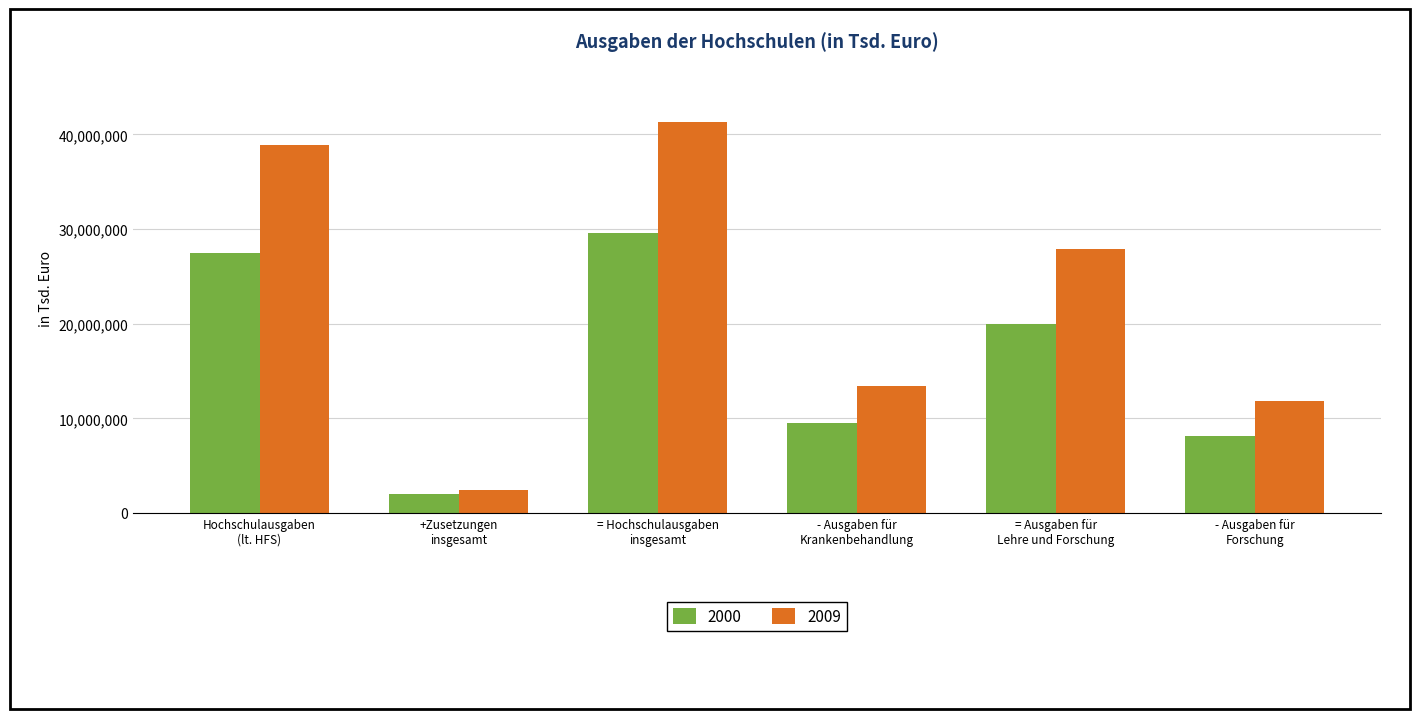

What is the average value of the 2009 series?

22605265